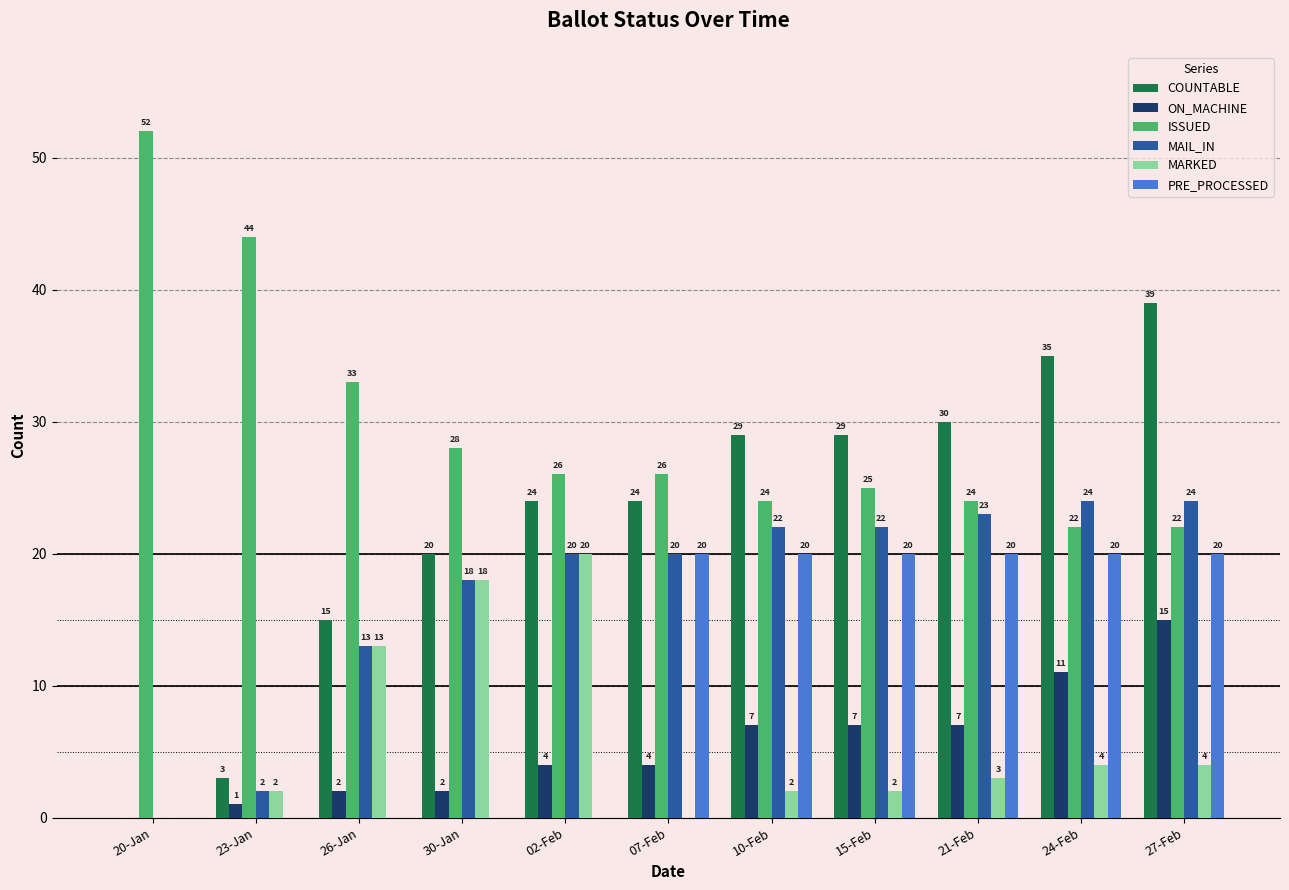

What is the sum of all COUNTABLE values?

248